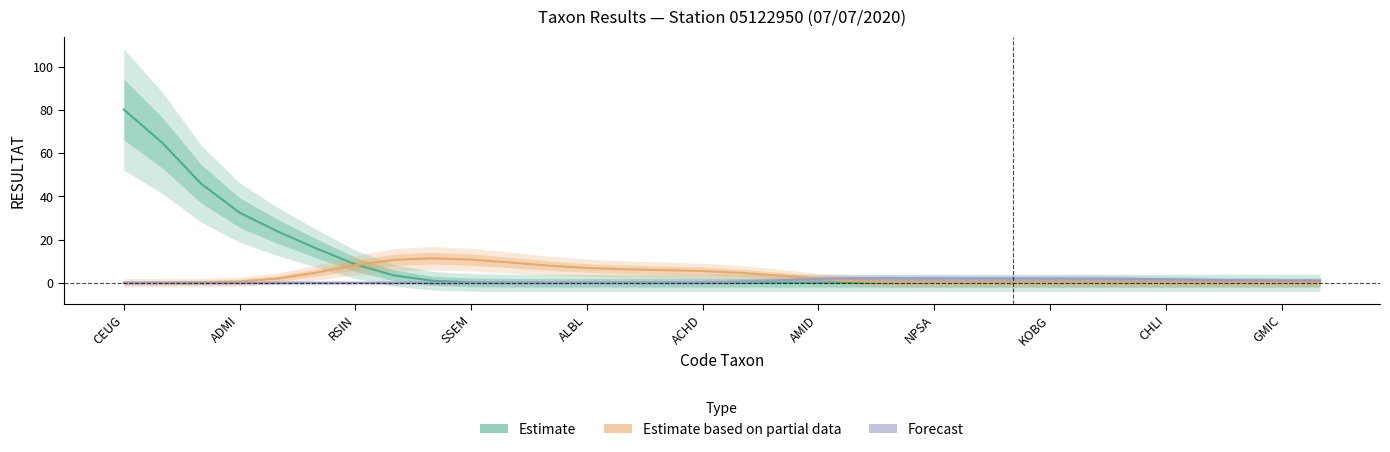

The value of Estimate based on partial data at CHLI is 0.0. True or false?

True